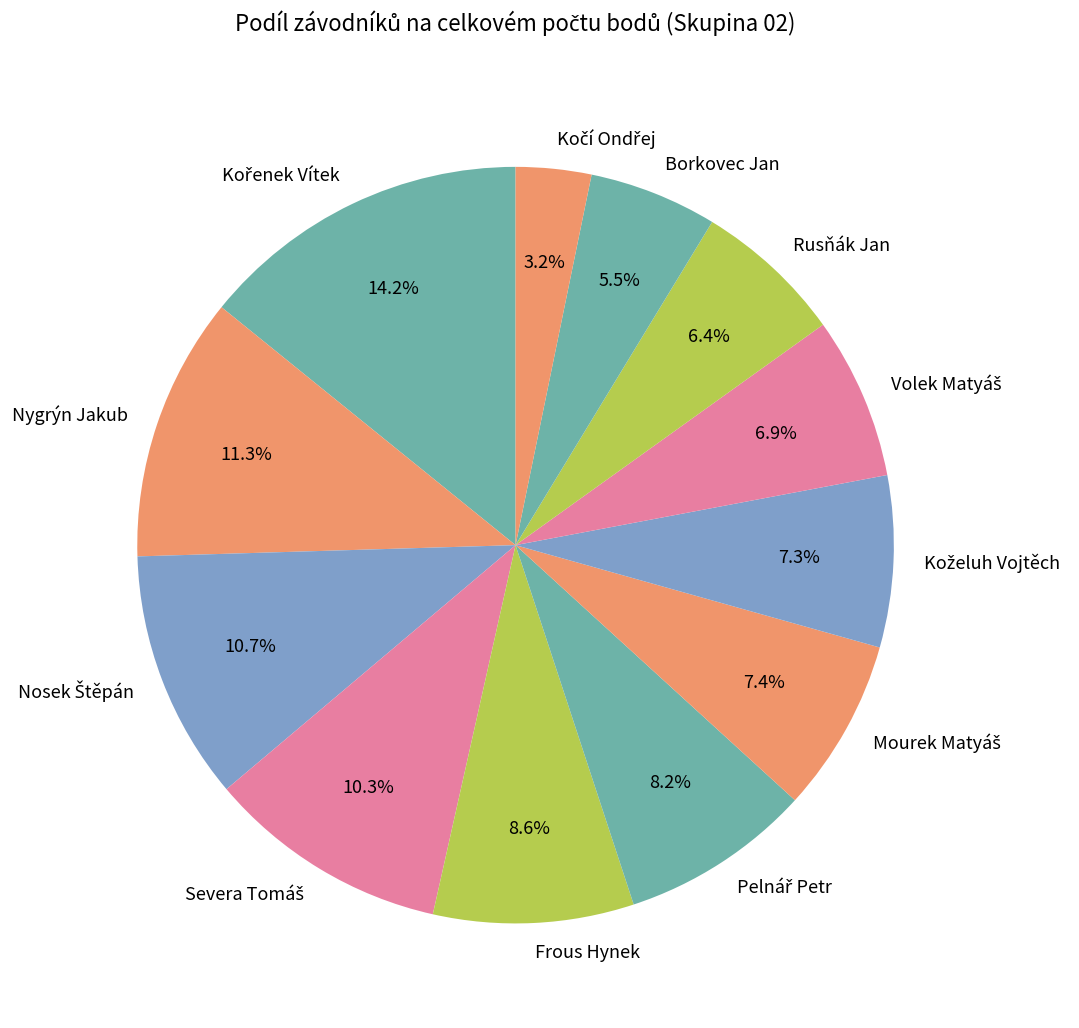

Count the number of slices in the pie.

12